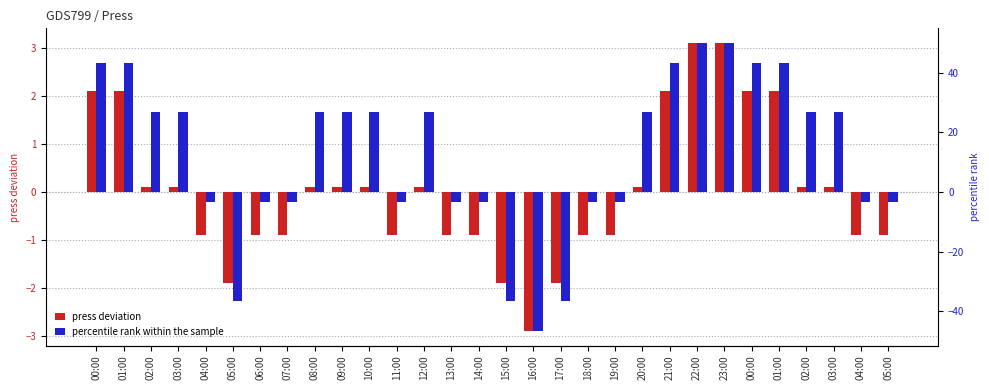

Which label corresponds to the smallest value in the chart?

16:00